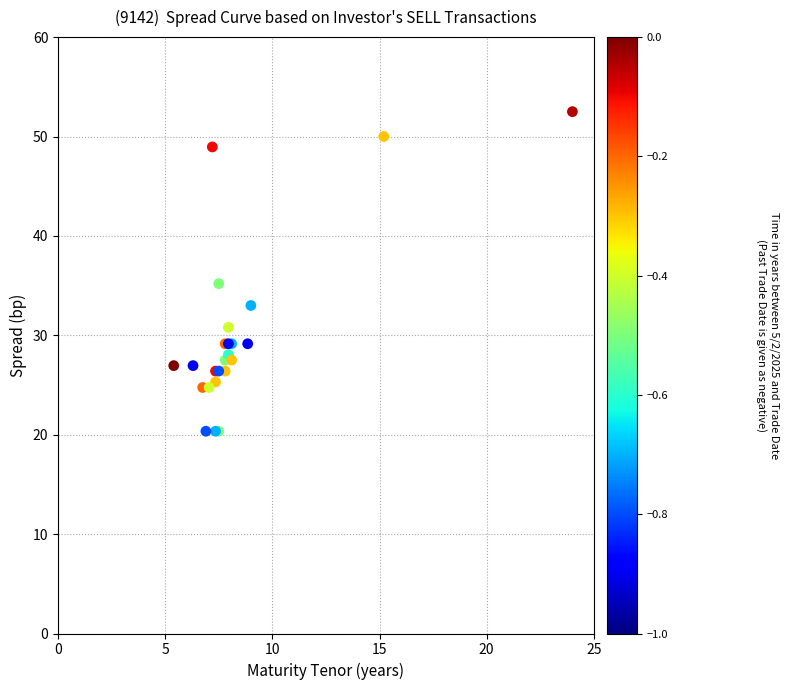

What Y value in the scatter plot is closest to 36?

35.2